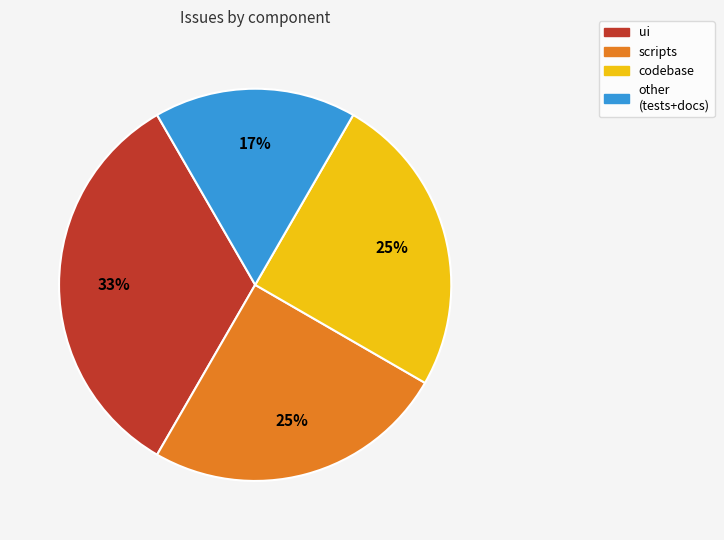

Which slice is the largest?

ui